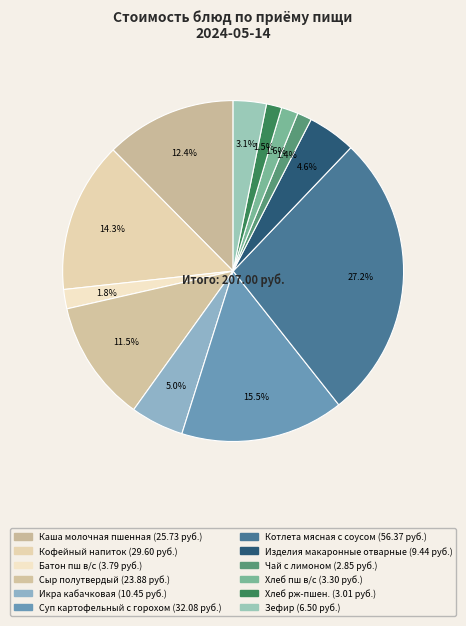

How many segments does this pie chart have?

12